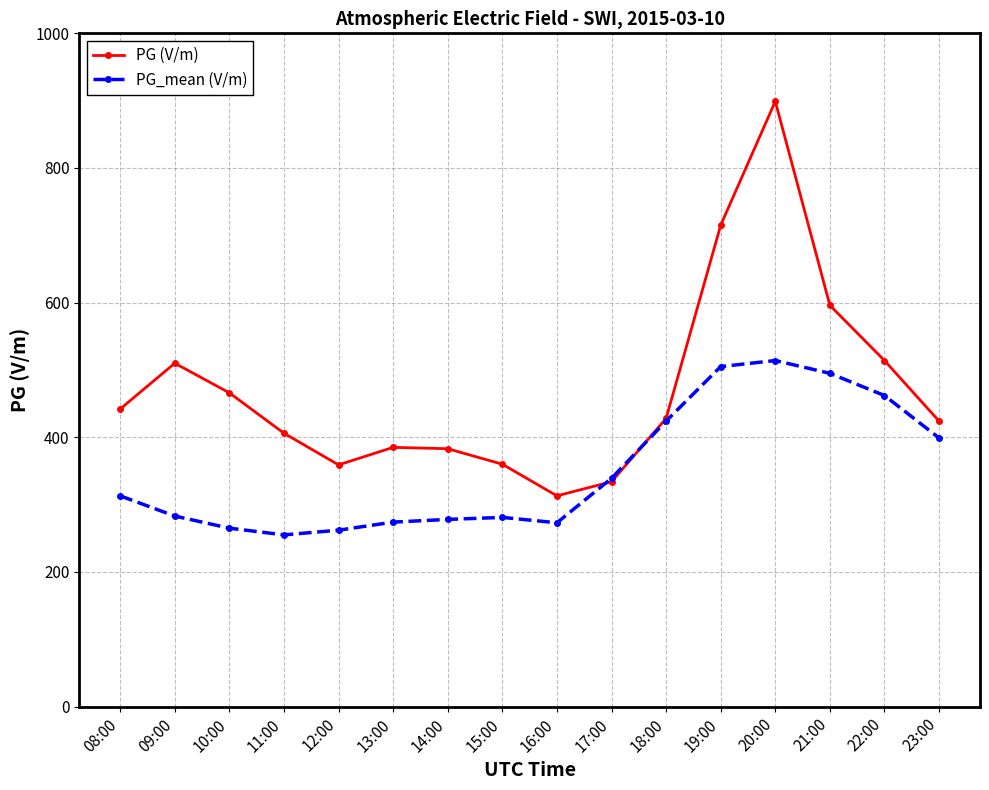

List the series in order of their overall mean, highest first.

PG (V/m), PG_mean (V/m)